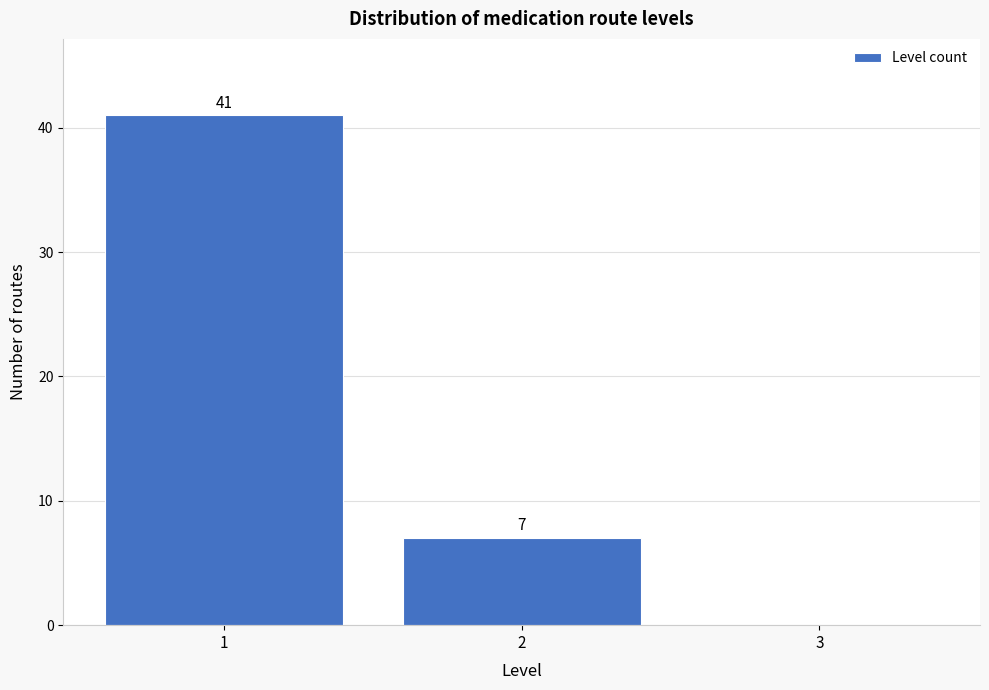

Reading left to right, what are all the values shown in this chart?

1=41	2=7	3=0